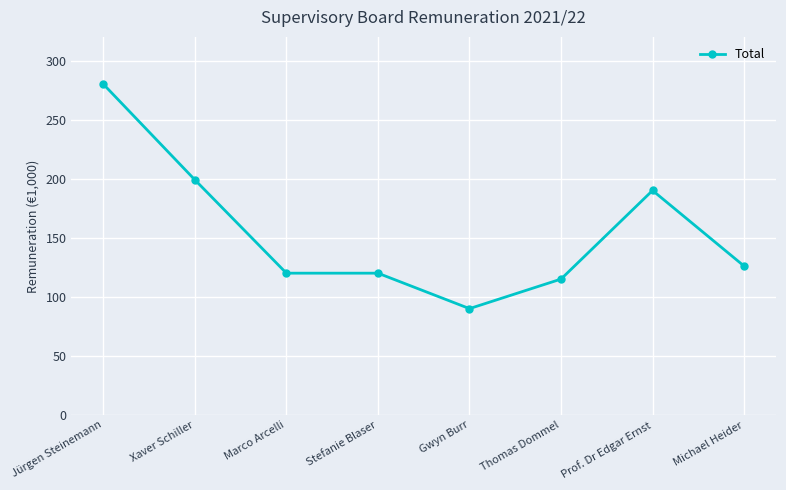

What is the smallest value displayed?

90